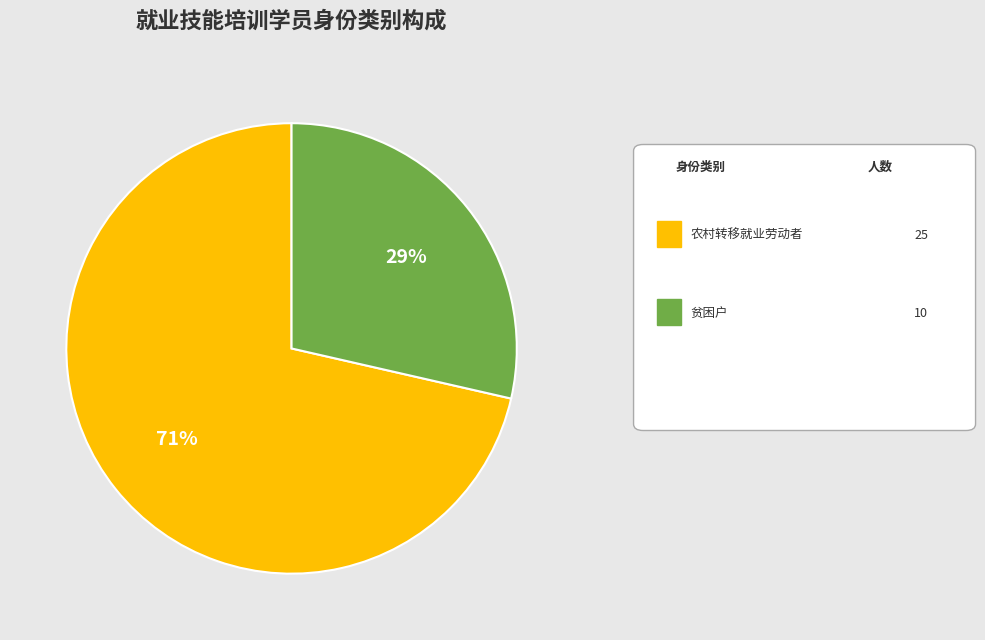

To the nearest percent, what is the average slice percentage?

50%